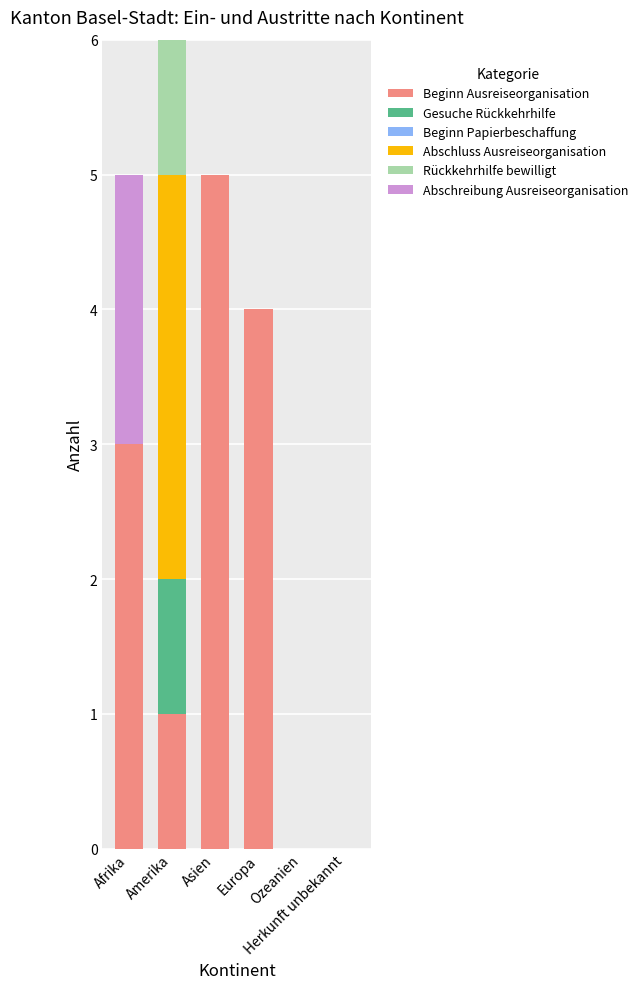

What is the highest value of the Beginn Ausreiseorganisation series?

5